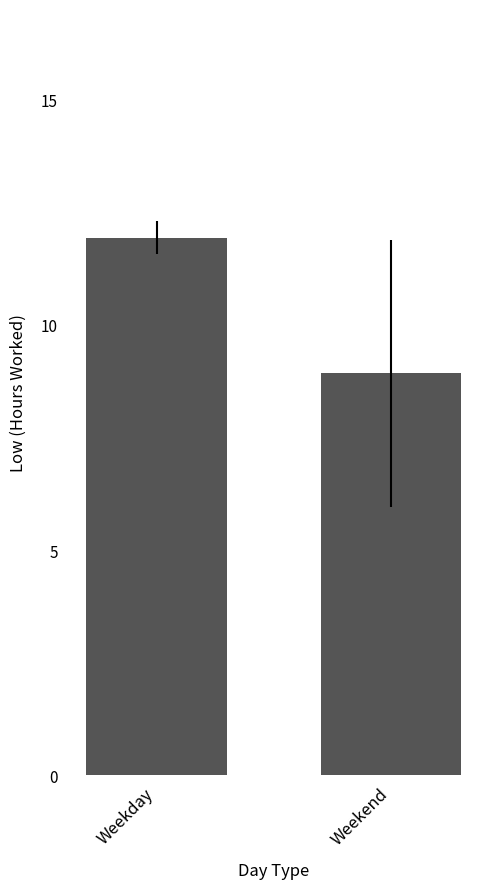

What is the label of the 2nd bar from the right?

Weekday